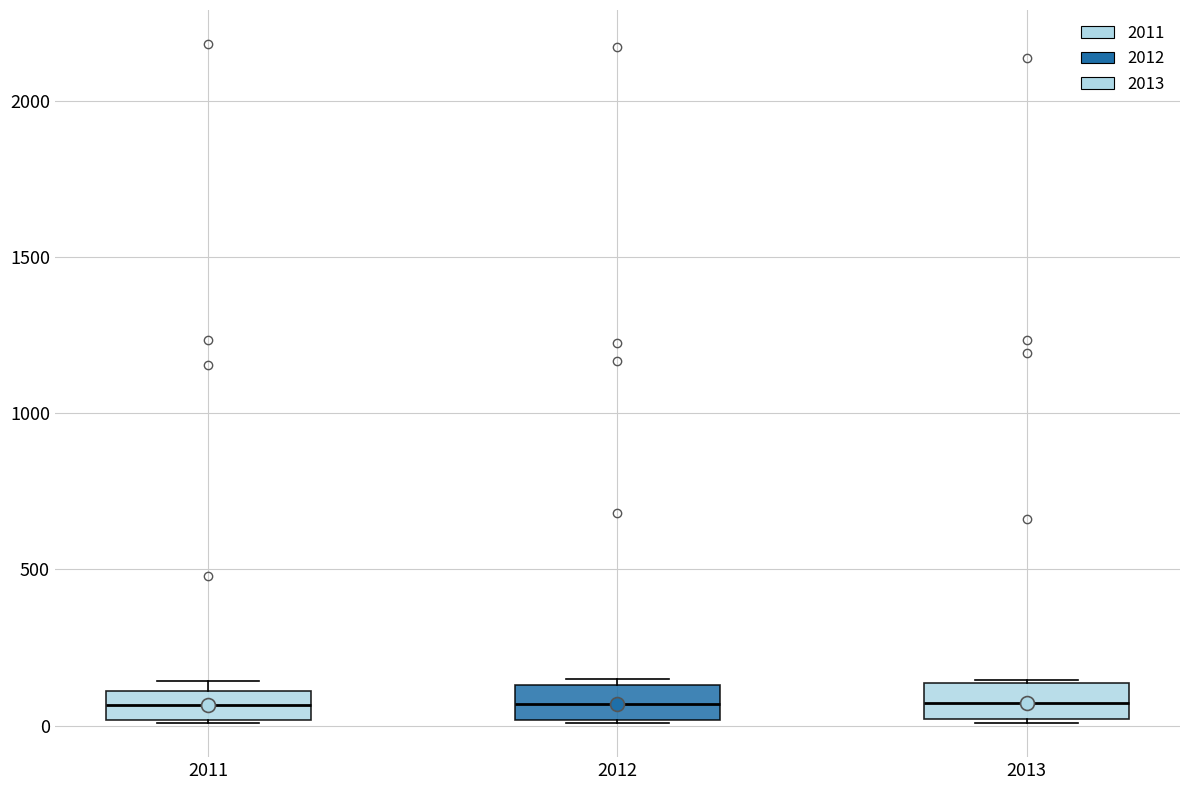

Reading left to right, read every box against the y-axis: the position of its median line, the range the box covers, and the ends of its whiskers. The values are not printed on the chart, so give them approximately, as read against the axis.

2011: median 50, box 0 to 100, whiskers 0 to 150
2012: median 50, box 0 to 150, whiskers 0 to 150 (just above the box's upper edge)
2013: median 50, box 0 to 150, whiskers 0 to 150